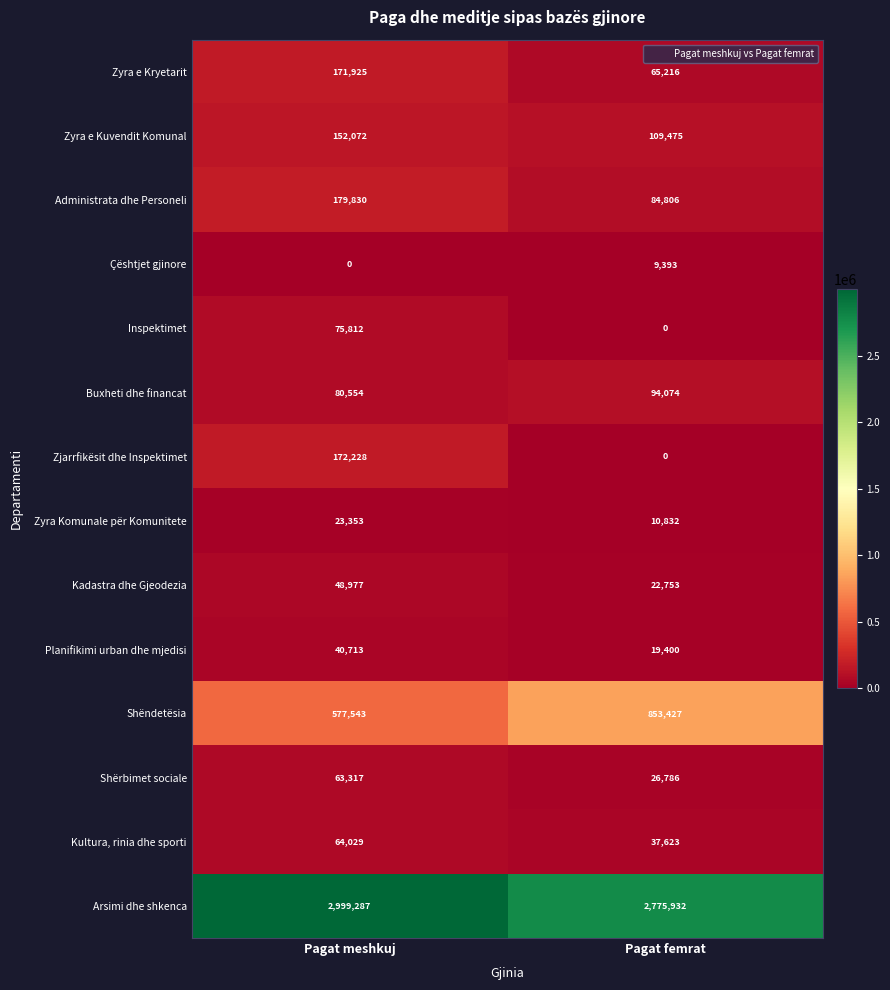

What is the difference between the maximum and minimum values in the Zyra Komunale për Komunitete series?

12521